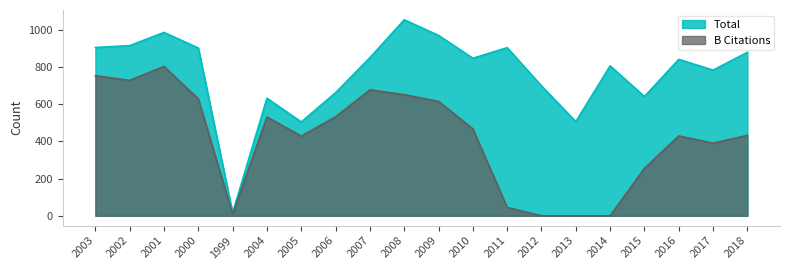

True or false: Total has a value of 390 at 2016.

False